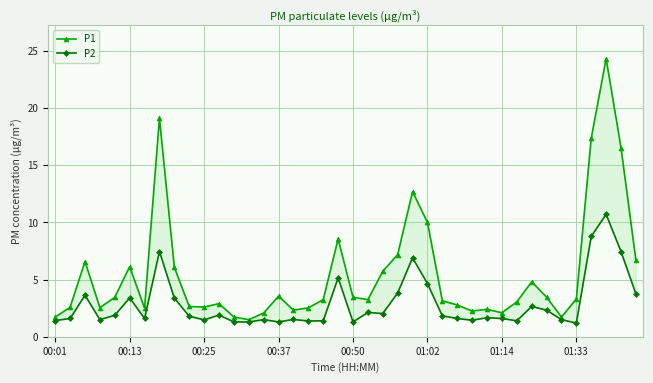

What is the greatest value displayed?

24.3